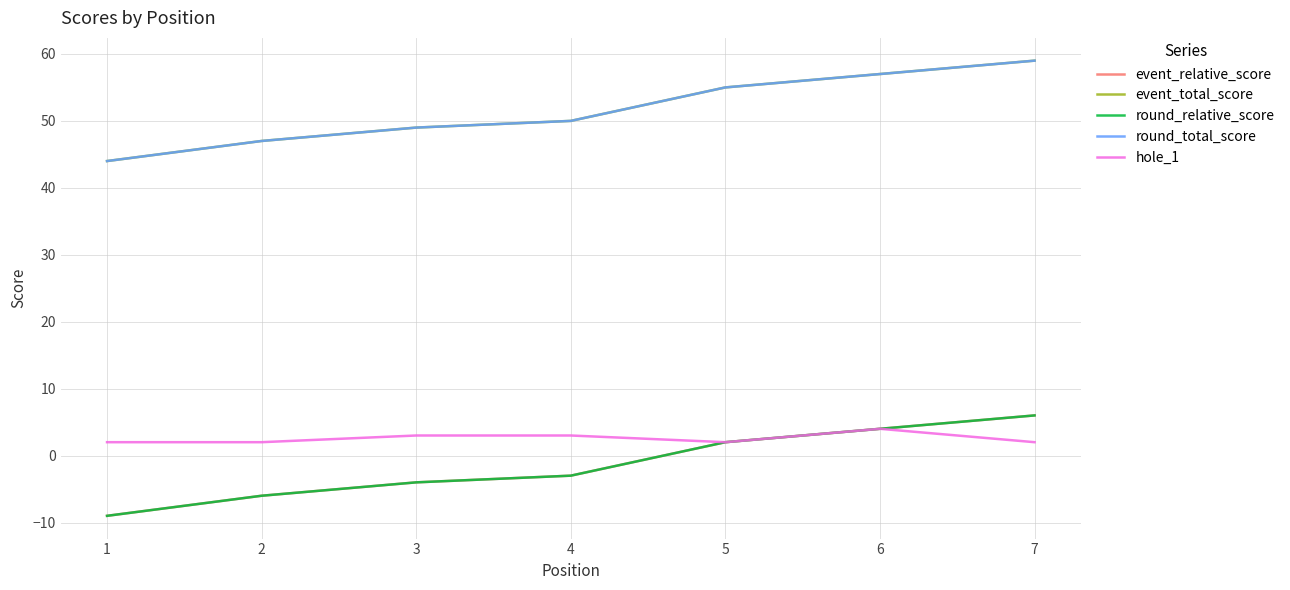

Is this an area chart (filled region under the line)?

No